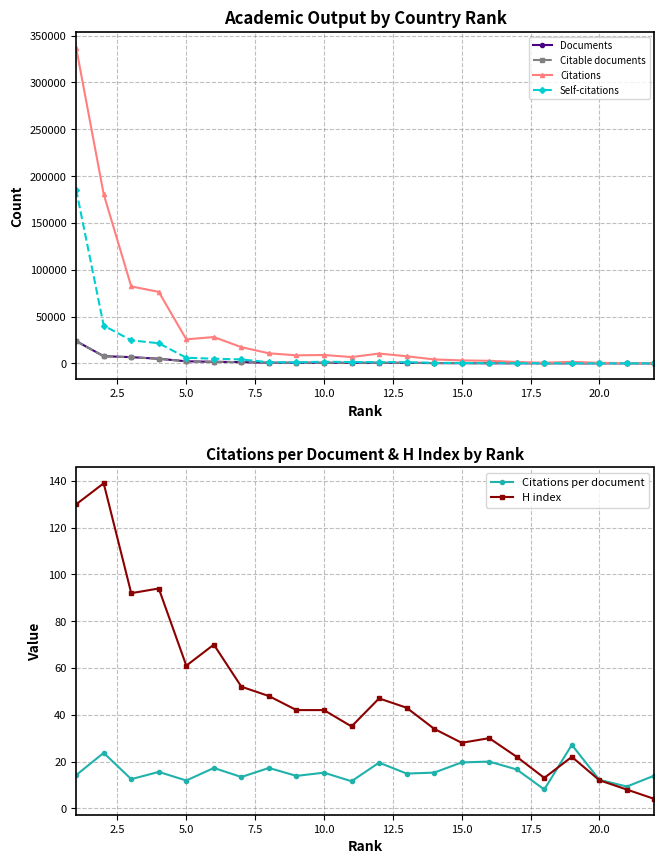

True or false: Documents has more than 1 interior local peaks.

False